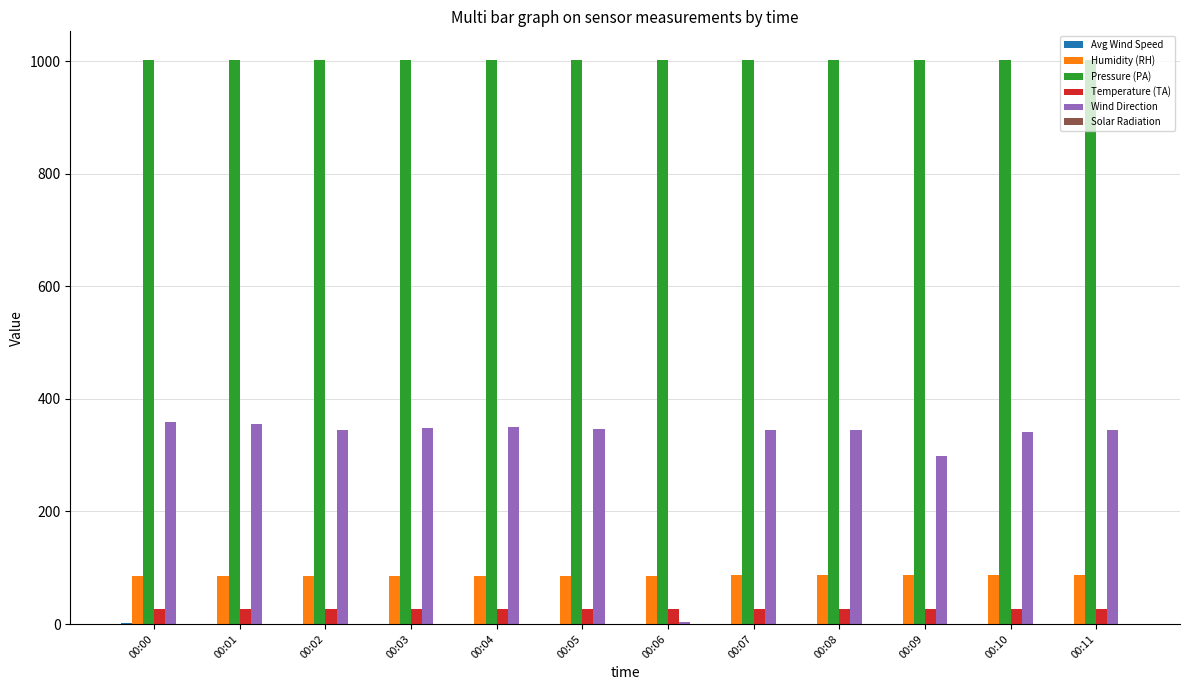

How many groups of bars are there?

12